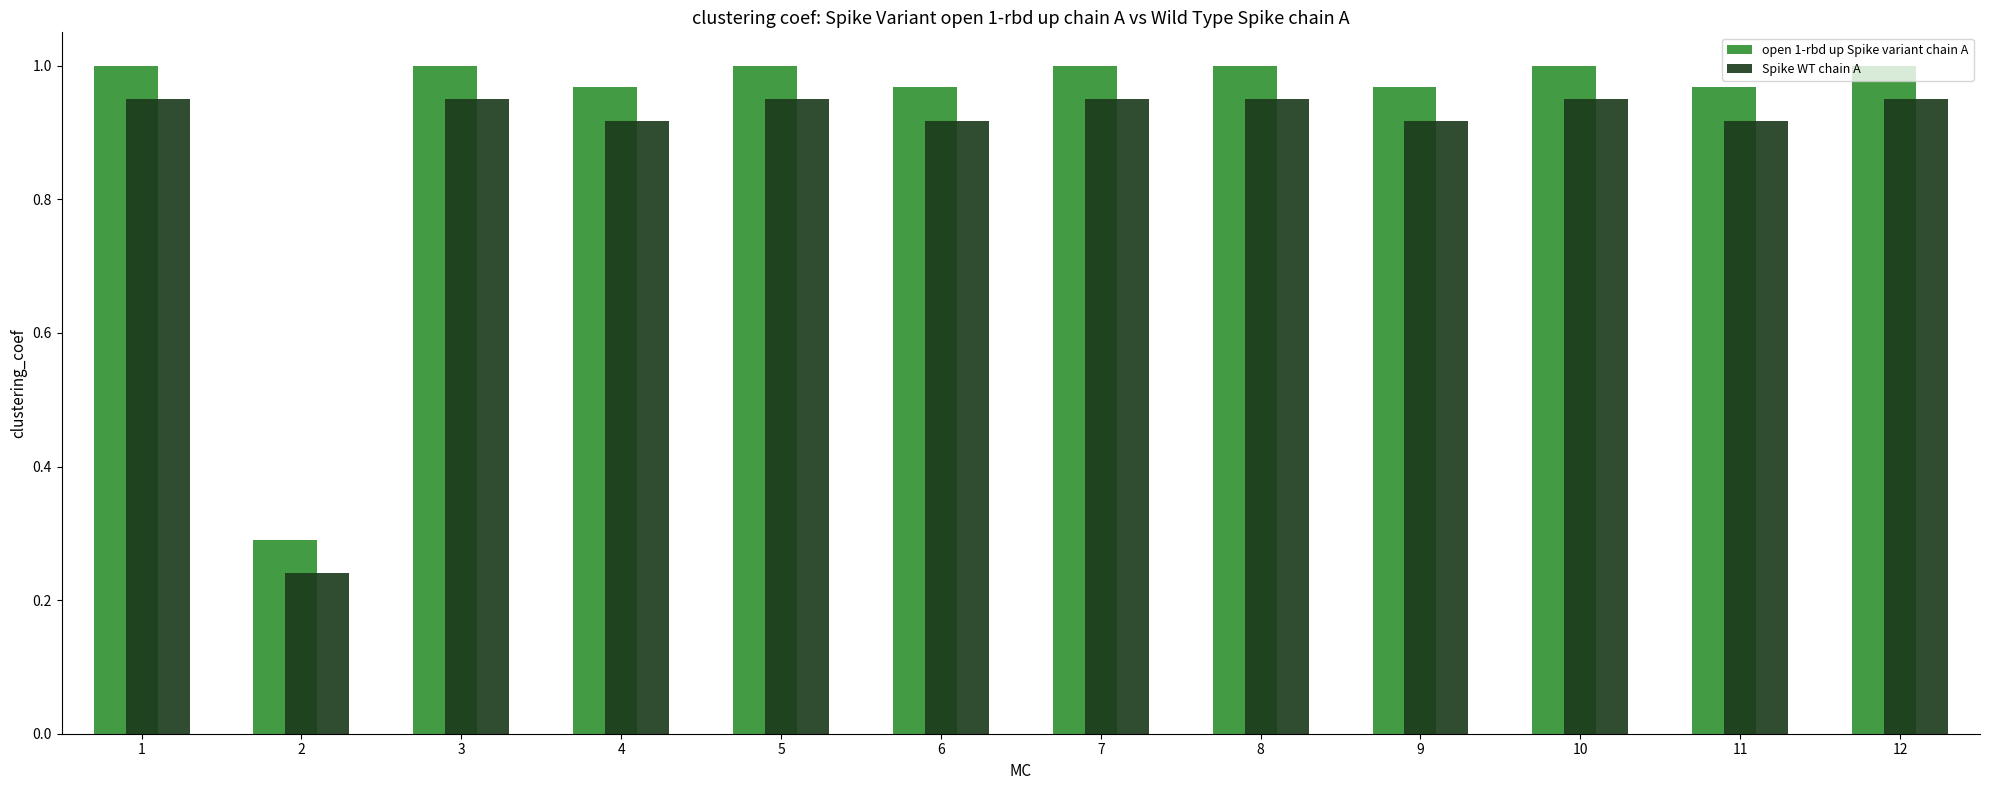

How many data points does each series have?

12